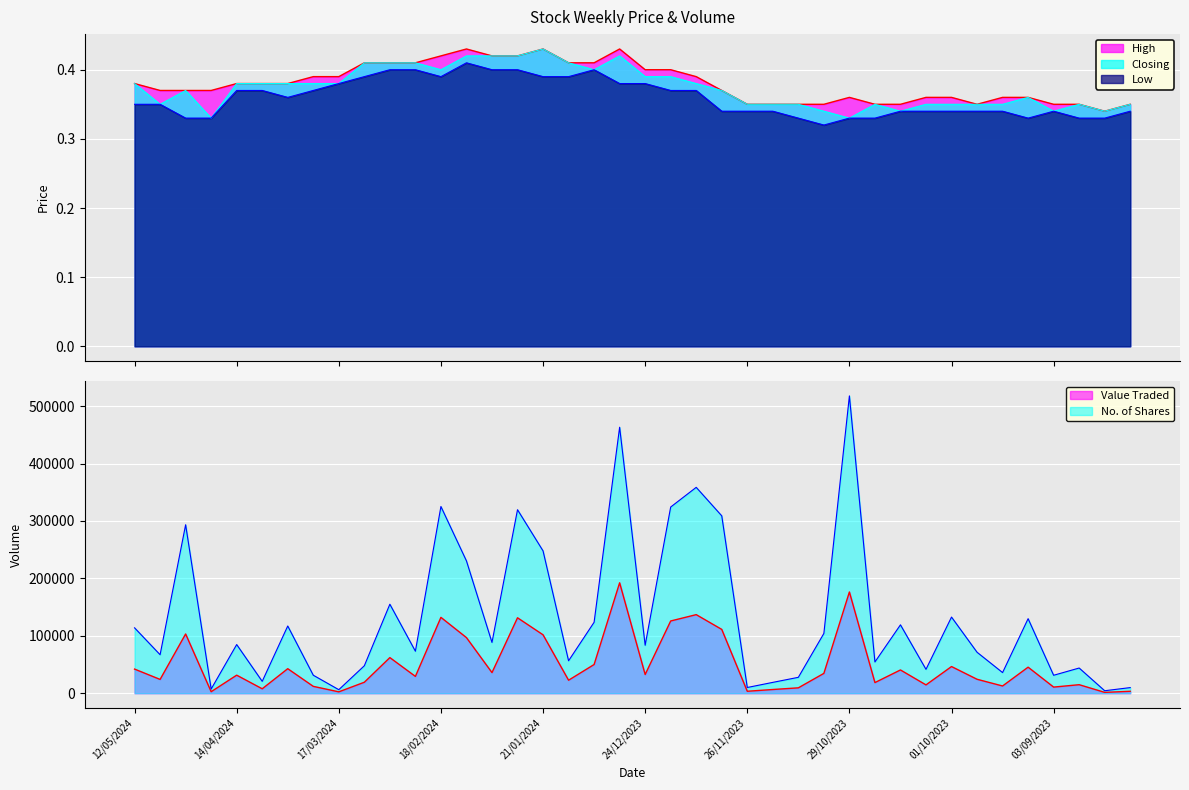

What position from the right is 07/04/2024?

35